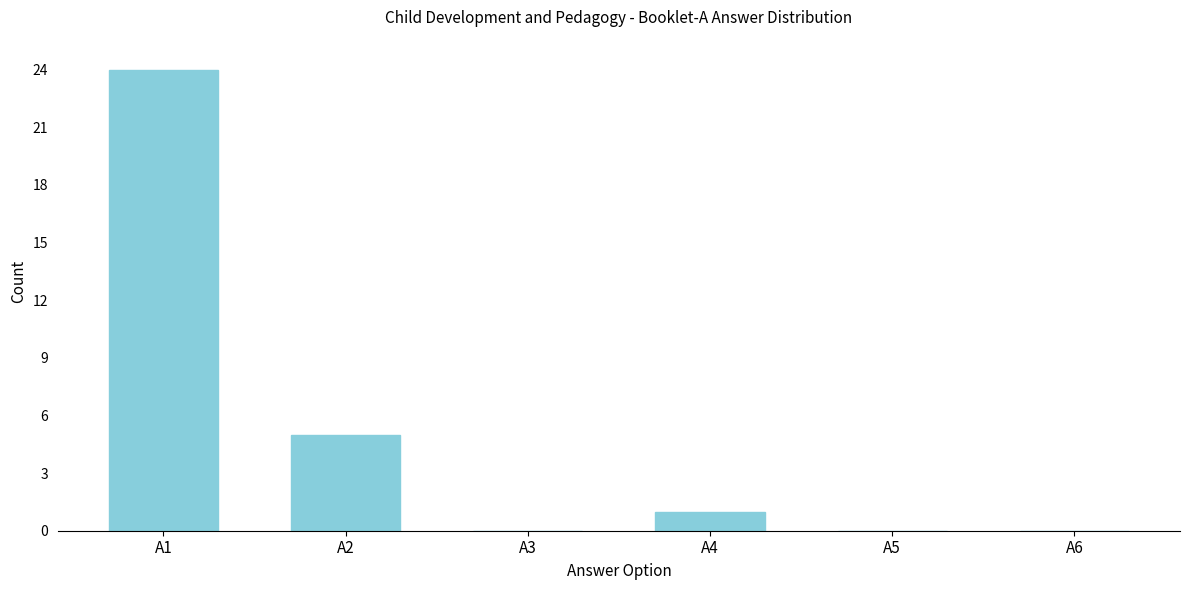

Reading left to right, list all the values displayed in this chart.

A1=24	A2=5	A3=0	A4=1	A5=0	A6=0